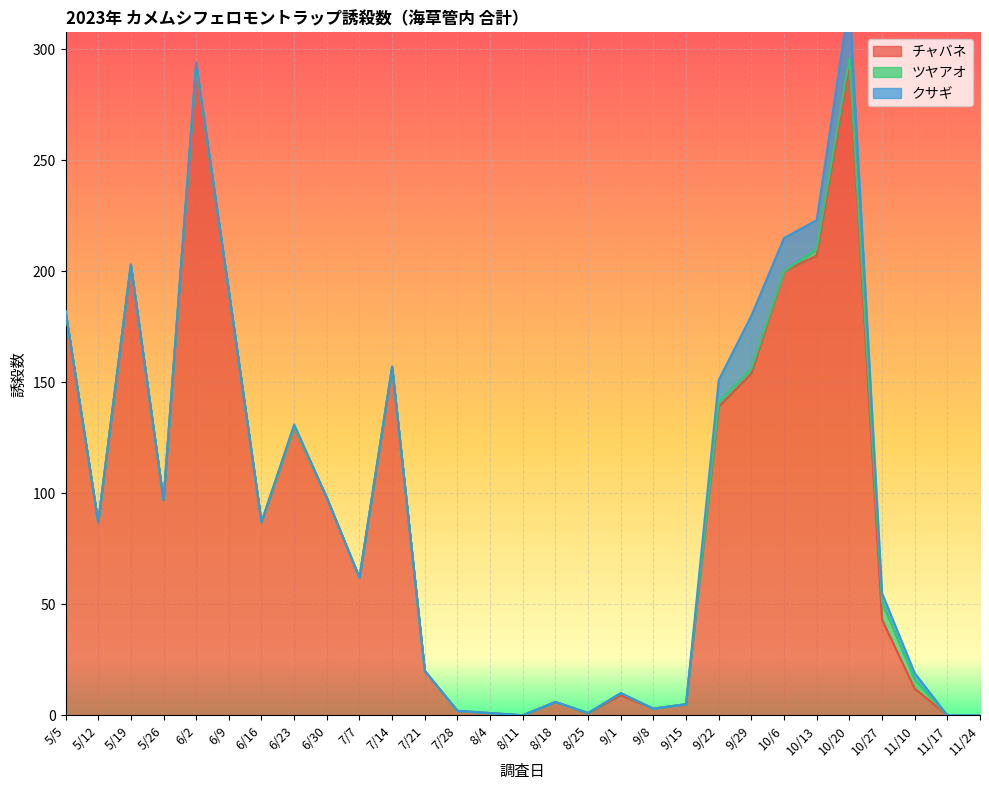

Is it true that チャバネ equals 47 at 10/6?

False